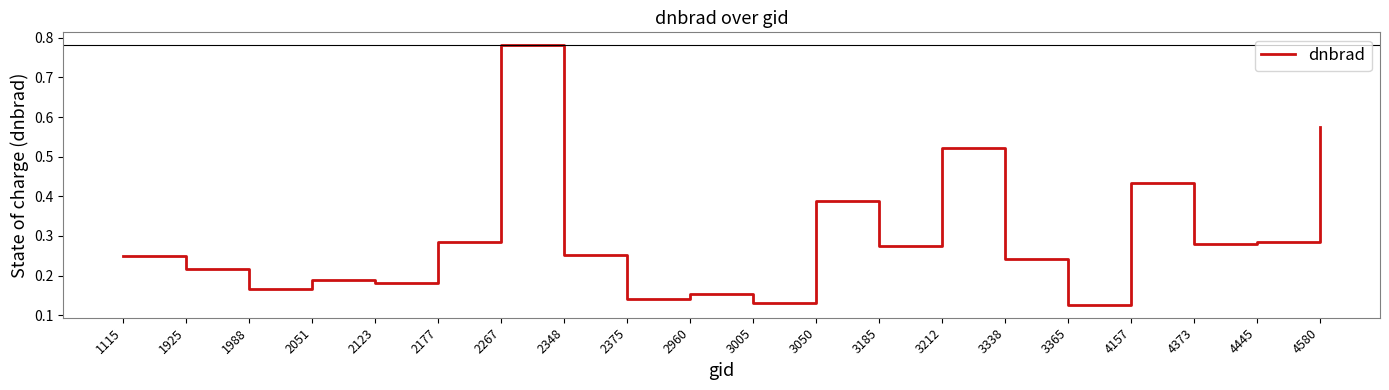

Which category has the highest value across all series?

2267